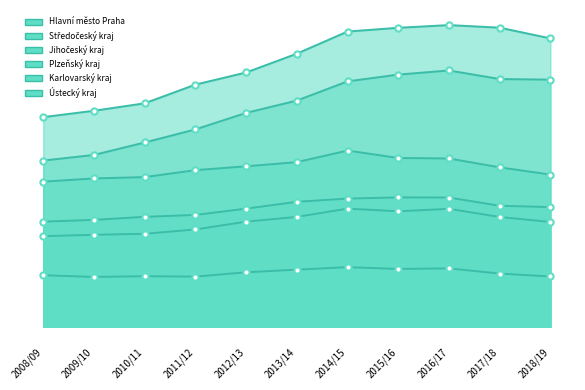

What is the lowest value of the Hlavní město Praha series?

9076